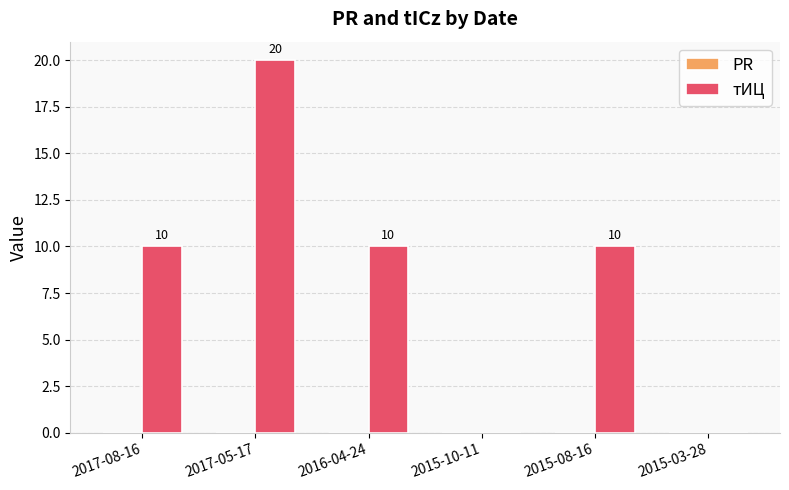

Count the number of categories in the chart.

6